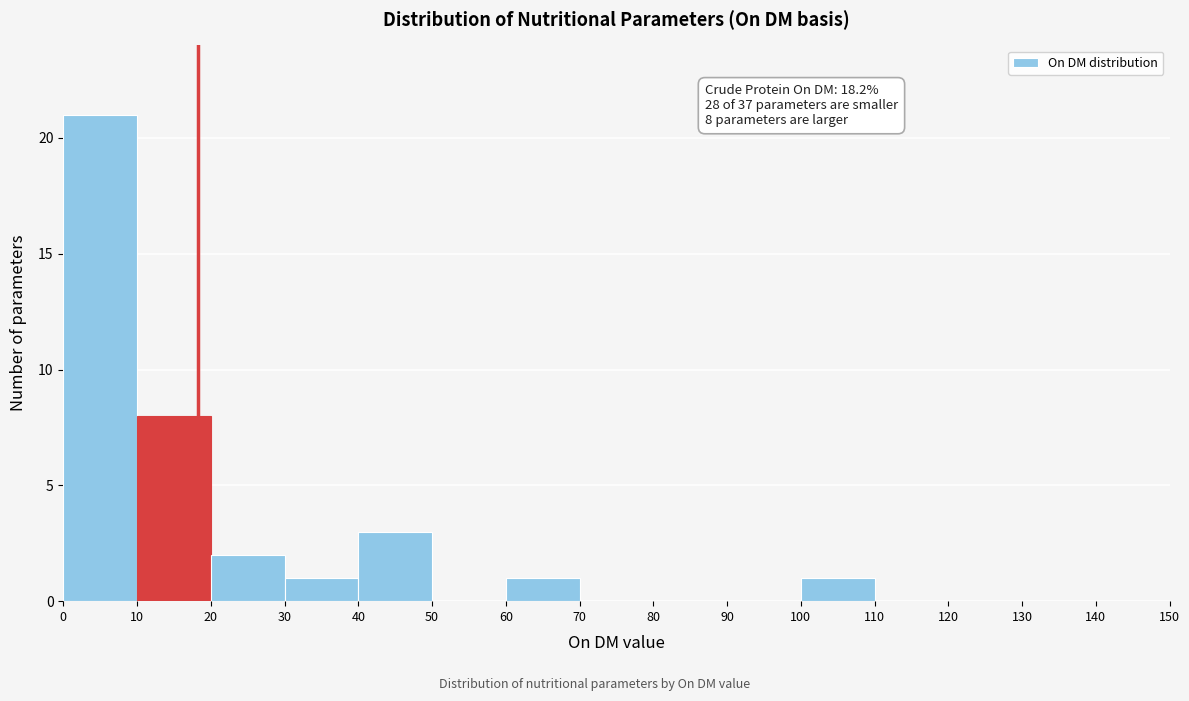

Which range on the x-axis has the tallest bar?

0 to 10